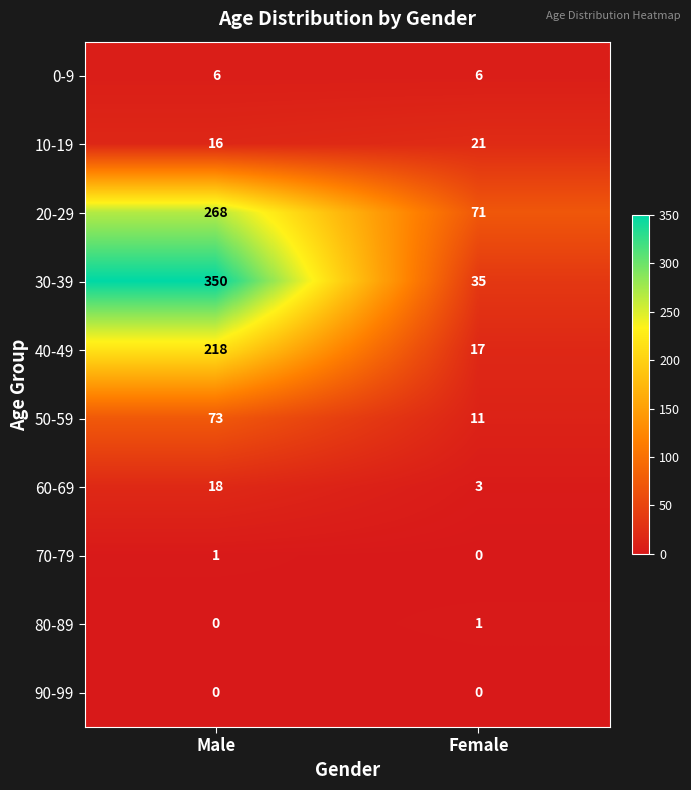

Which series changed the most between Male and Female?

30-39